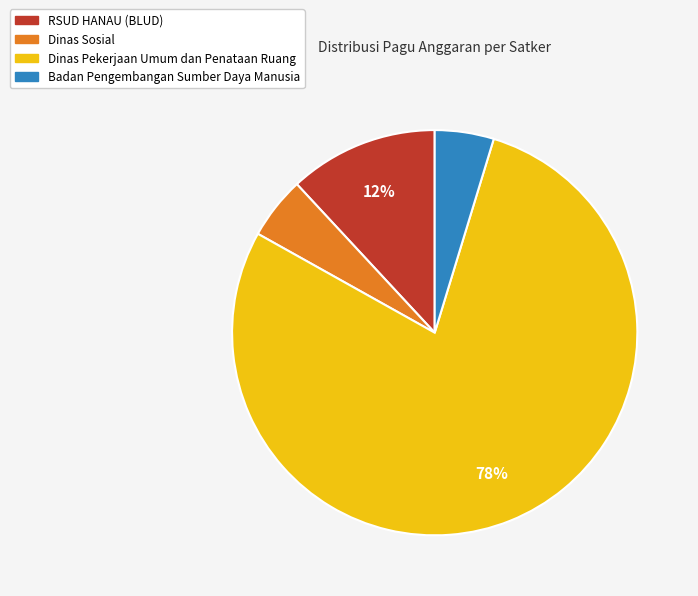

Does any single category account for the majority?

Yes